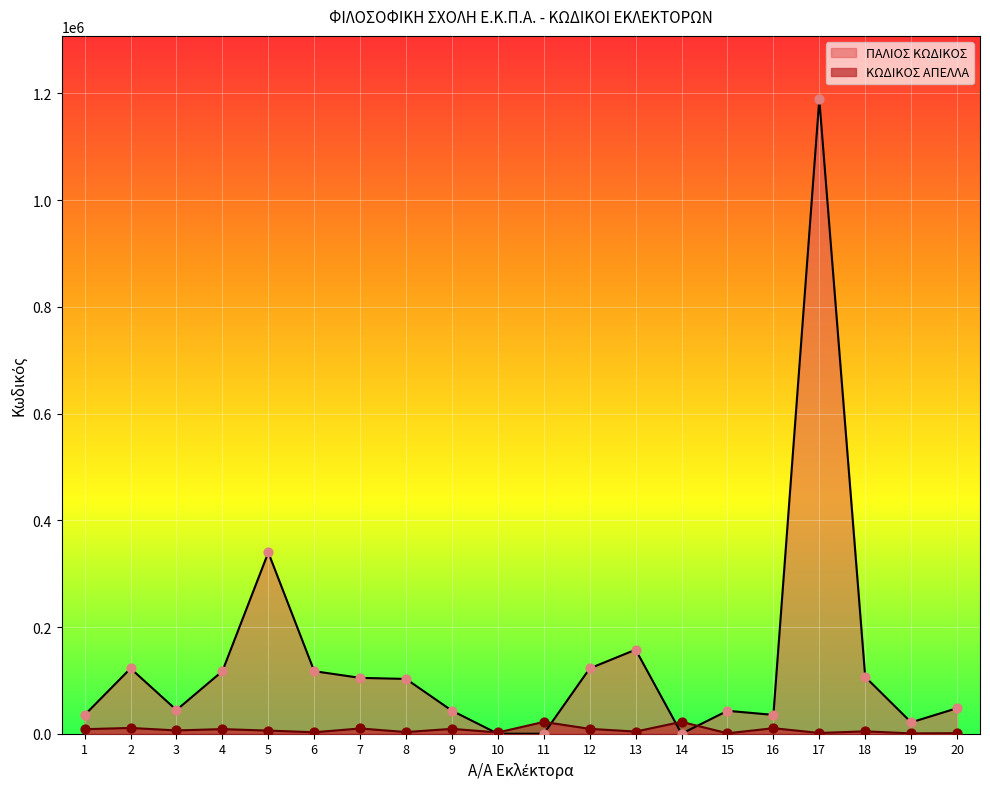

At which category is the sum across all series the highest?

17